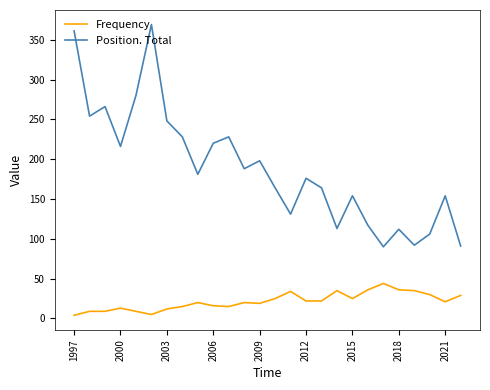

How many series are shown in this chart?

2